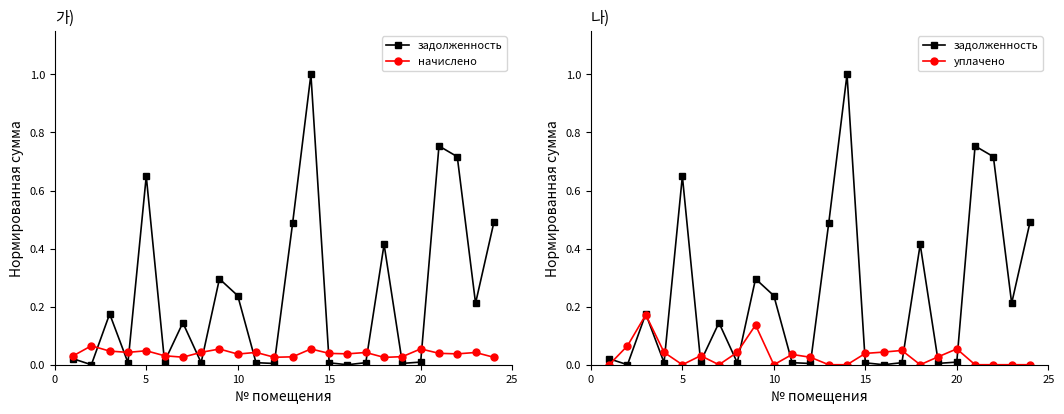

What value does the уплачено series have at 20?

0.1